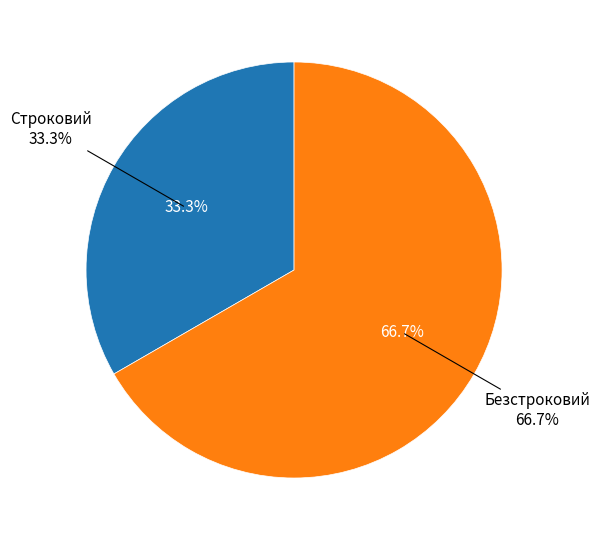

How many slices are in this pie chart?

2